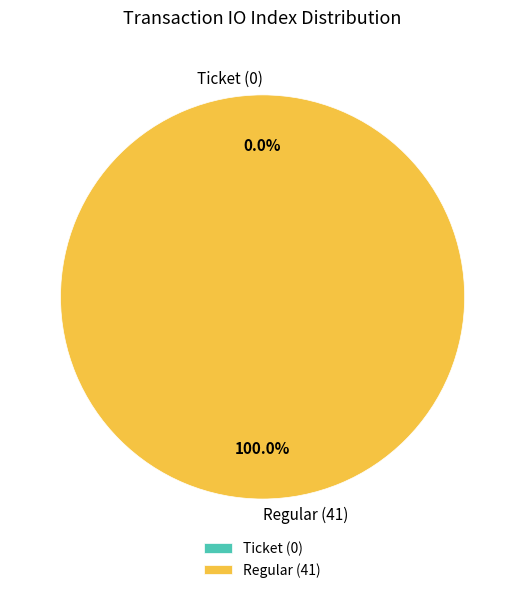

Which slice represents more than half of the pie?

Regular (41)